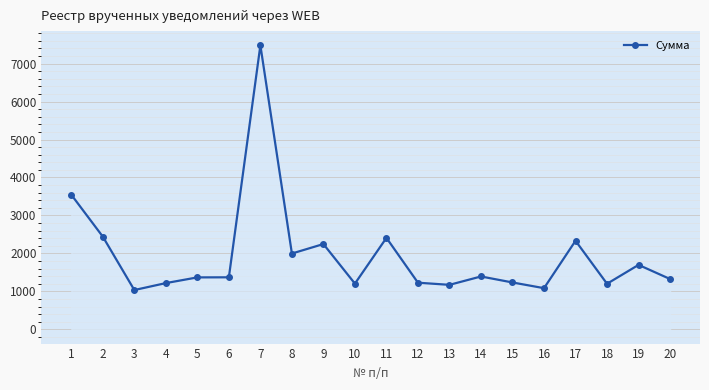

What is the greatest value displayed?

7480.8